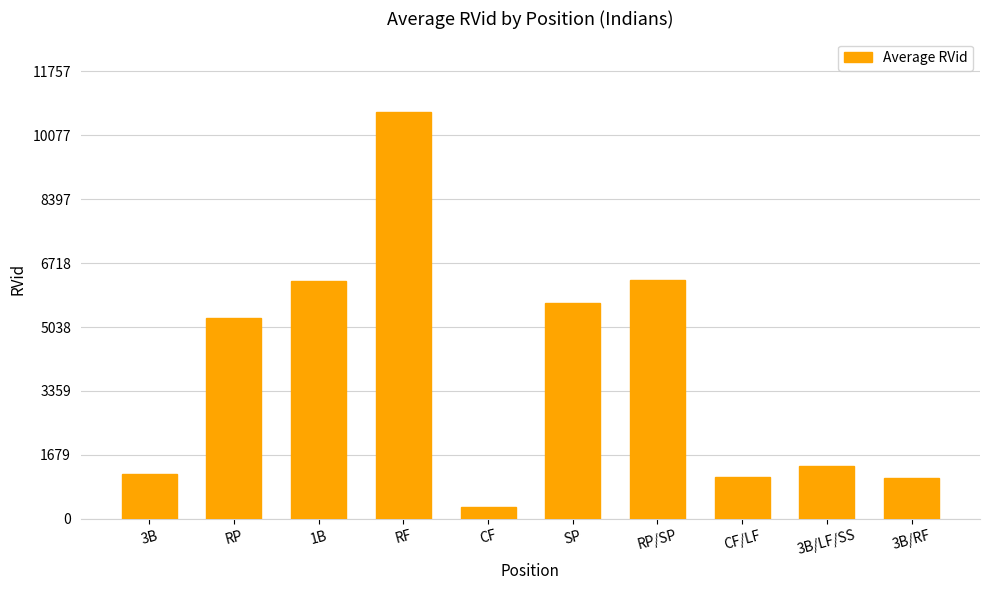

The chart shows a value of 6950 at RP. True or false?

False